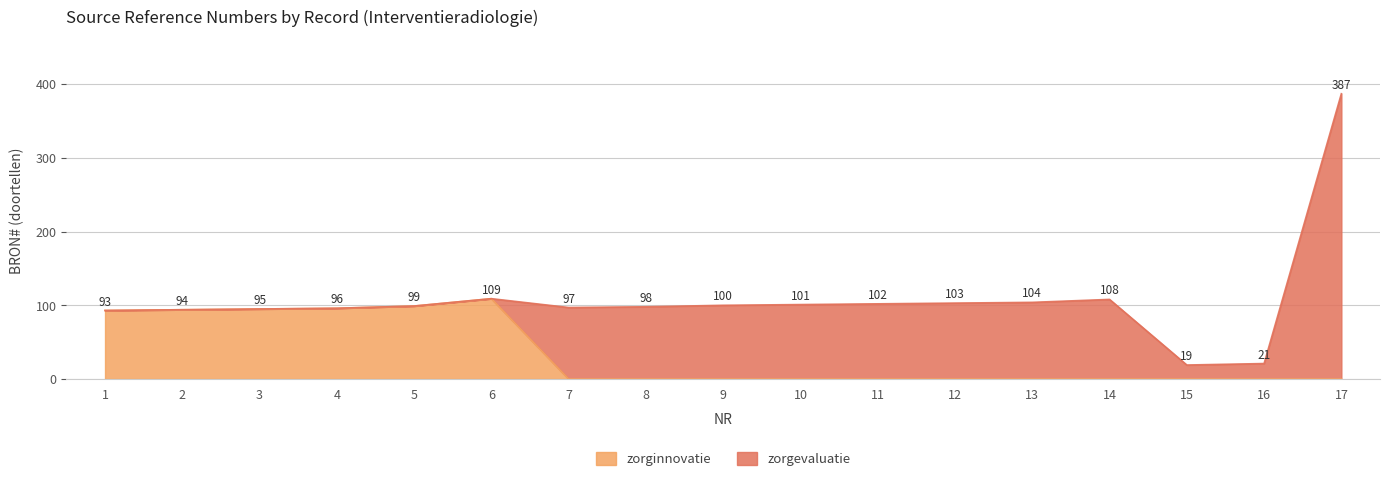

Rank the categories by value from lowest to highest.

7, 8, 9, 10, 11, 12, 13, 14, 15, 16, 17, 1, 2, 3, 4, 5, 6